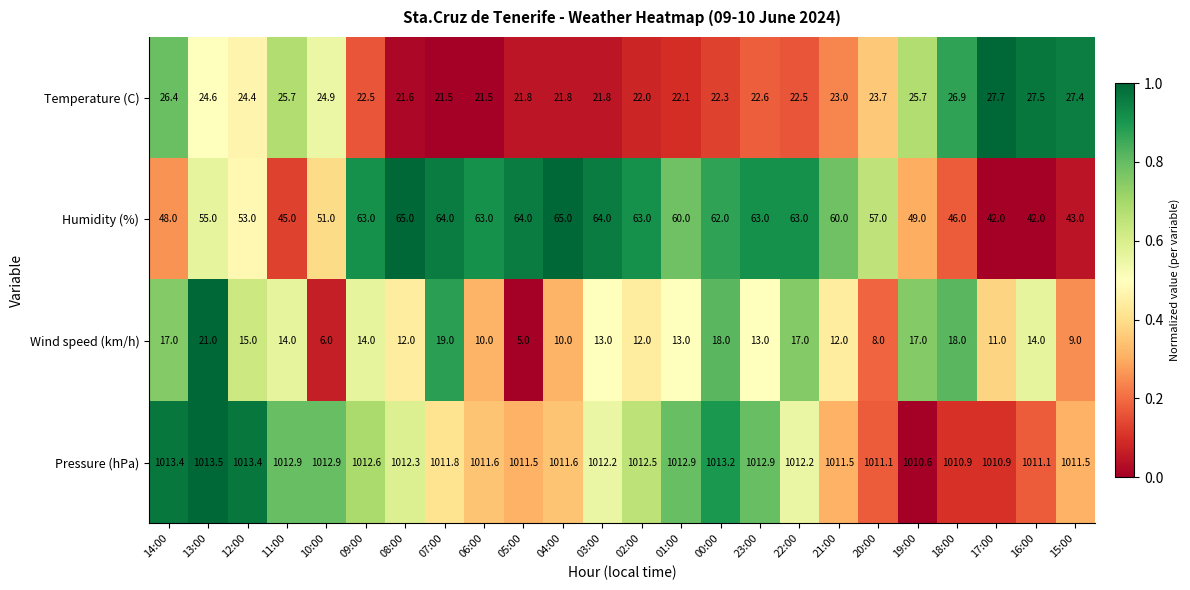

Which series has the largest total across all categories?

Pressure (hPa)